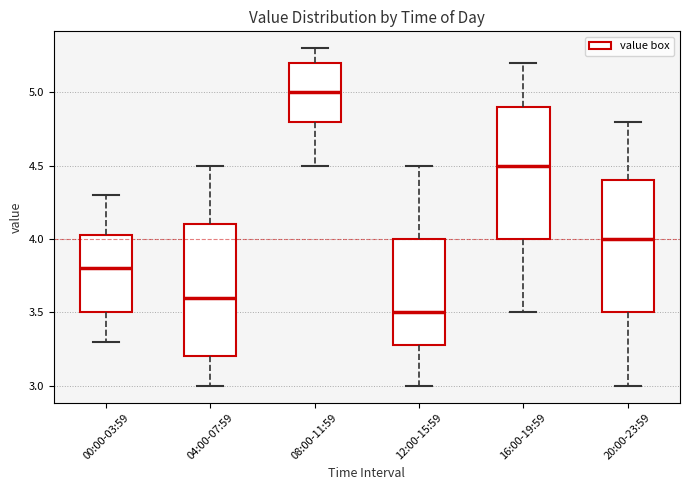

Where is the lower edge of the box for 12:00-15:59 on the y-axis? The values are not printed on the chart, so give them approximately, as read against the axis.

3.30